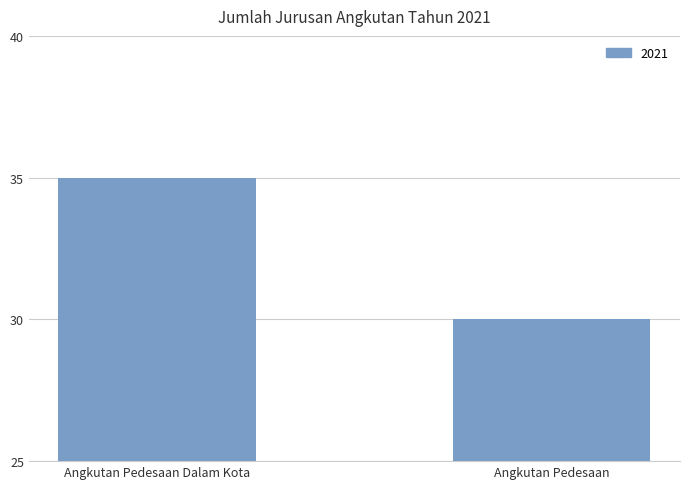

The chart shows a value of 20 at Angkutan Pedesaan. True or false?

False